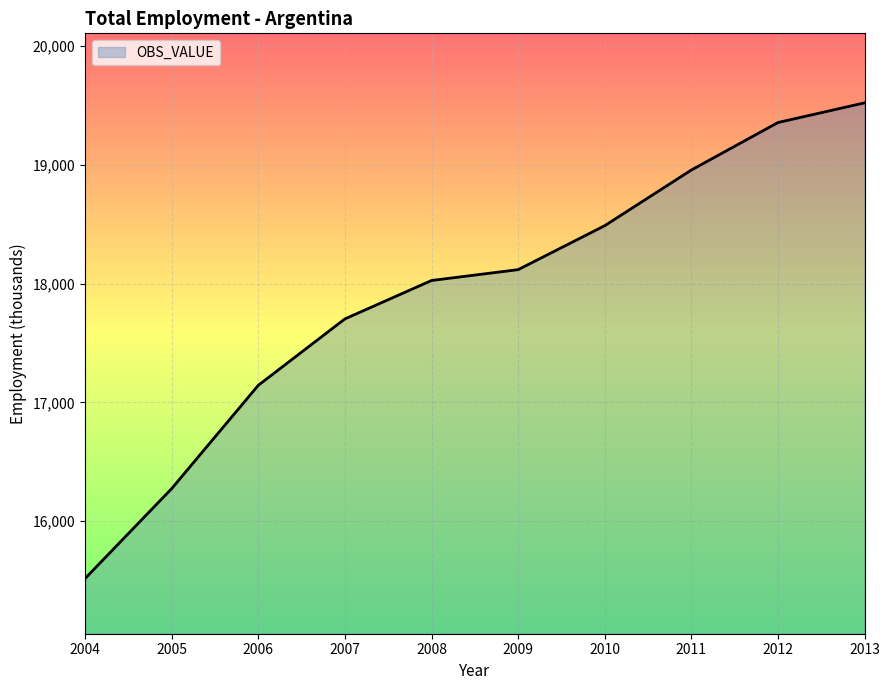

What value does the data have at 2010?

18488.2